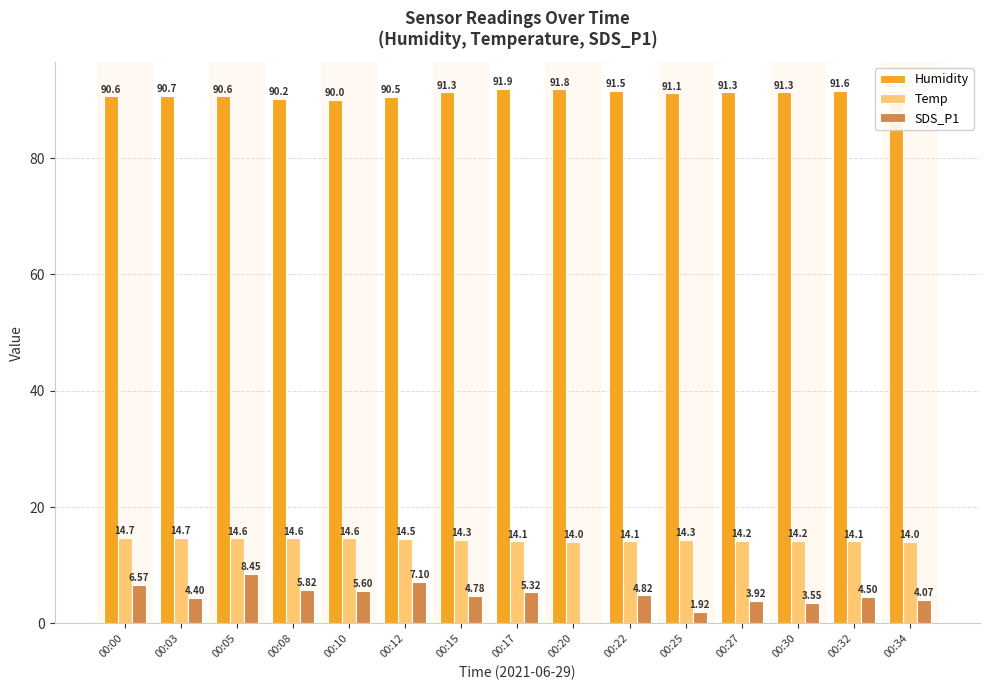

Is the value of Temp at 00:30 greater than the value of Humidity at 00:05?

No